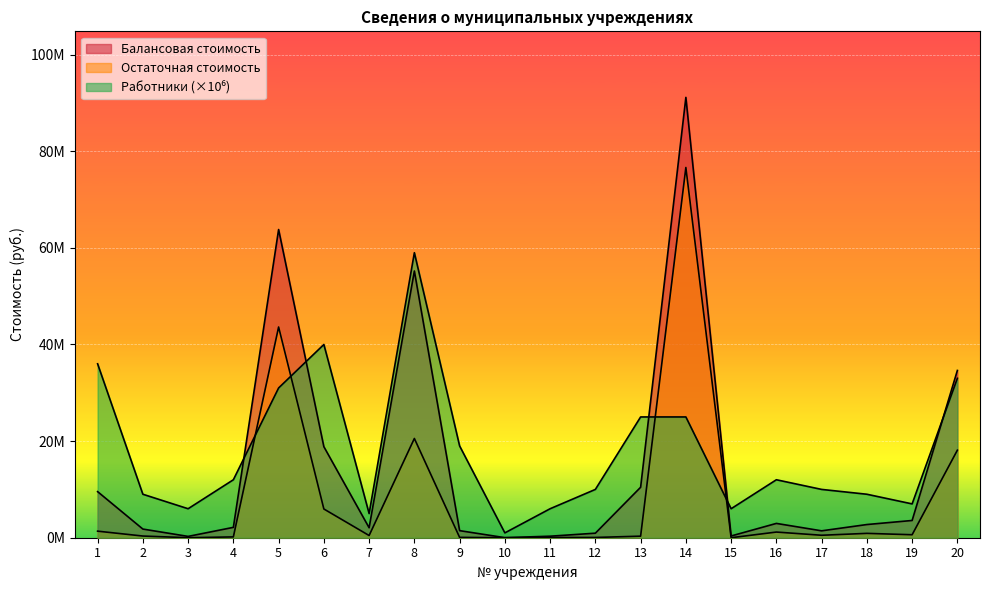

Where is the first local maximum for Остаточная стоимость?

5